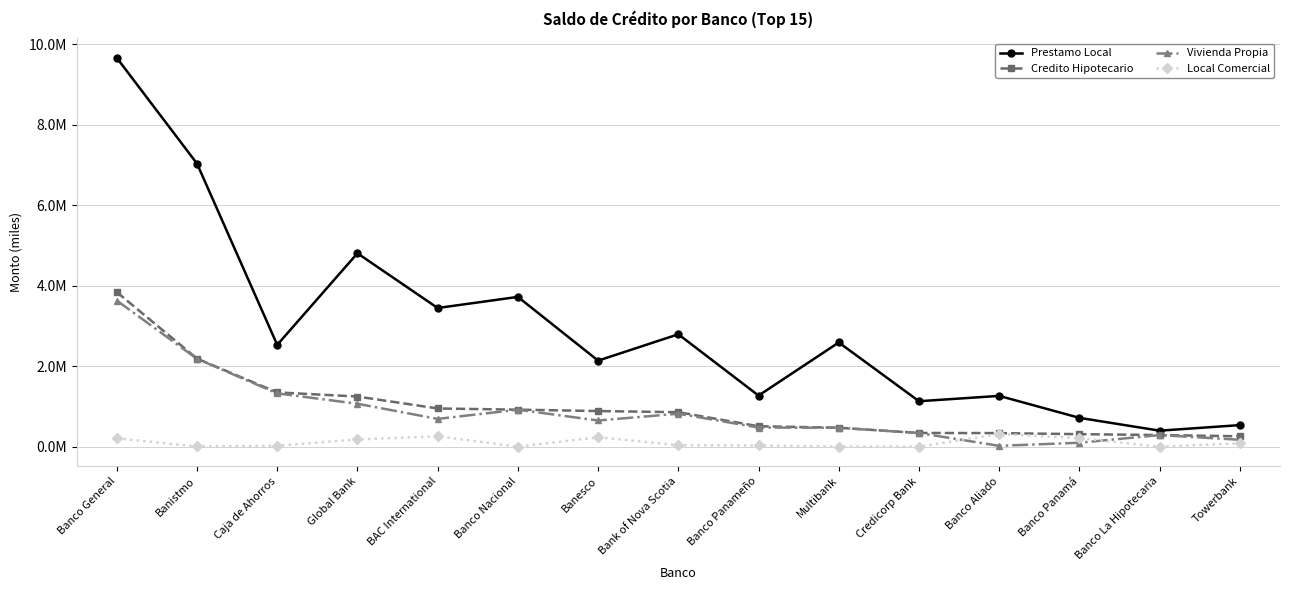

What is the difference between the Credito Hipotecario values at Banco Aliado and Banesco?

548161.9